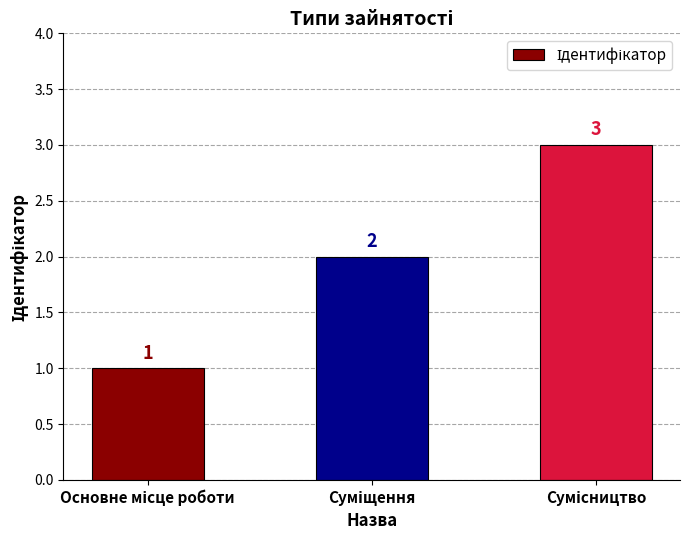

What is the greatest value displayed?

3